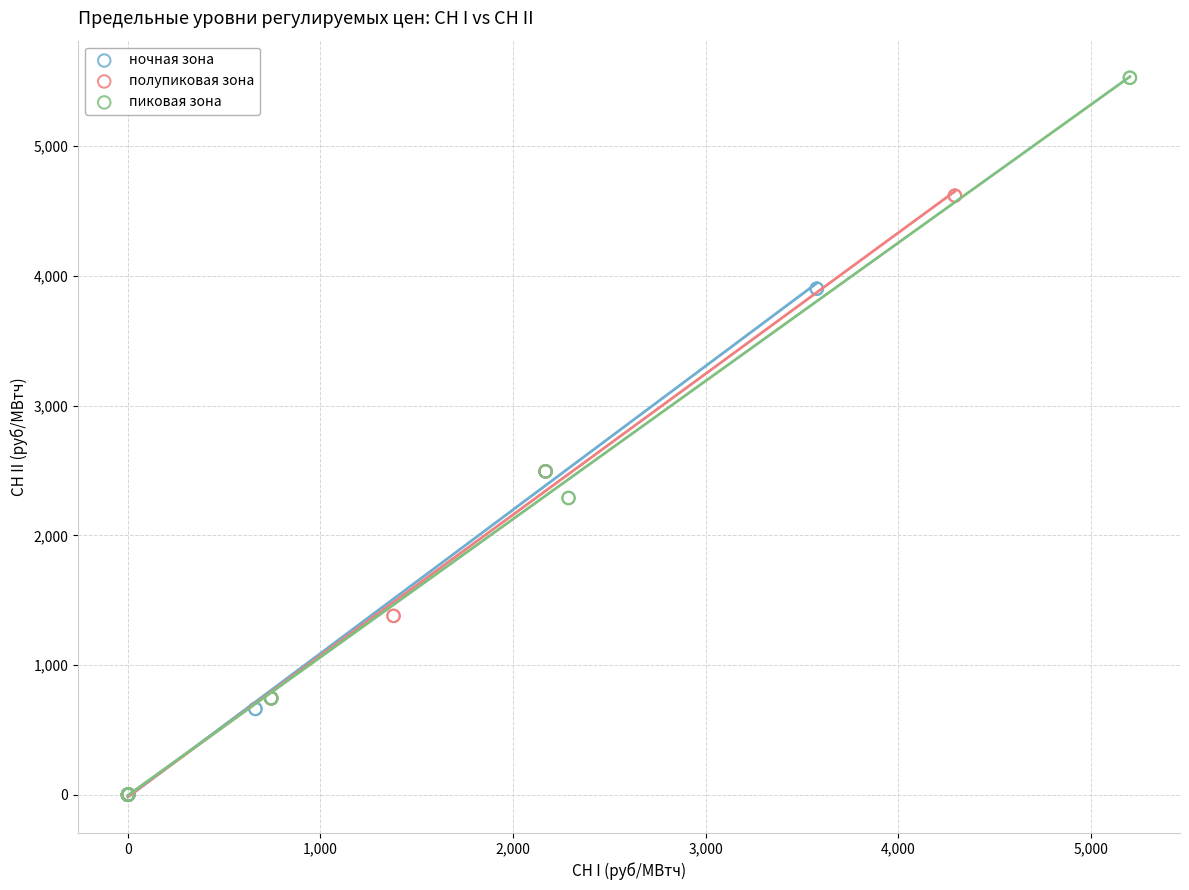

Which series contains the highest Y value?

пиковая зона